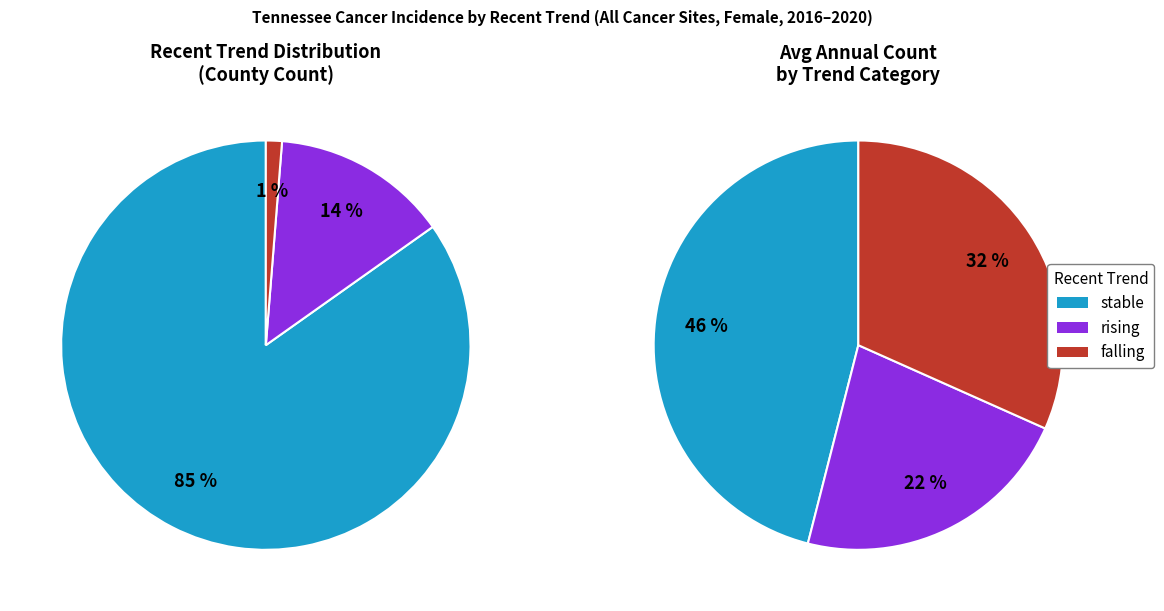

Is the sum of falling and rising greater than half?

No